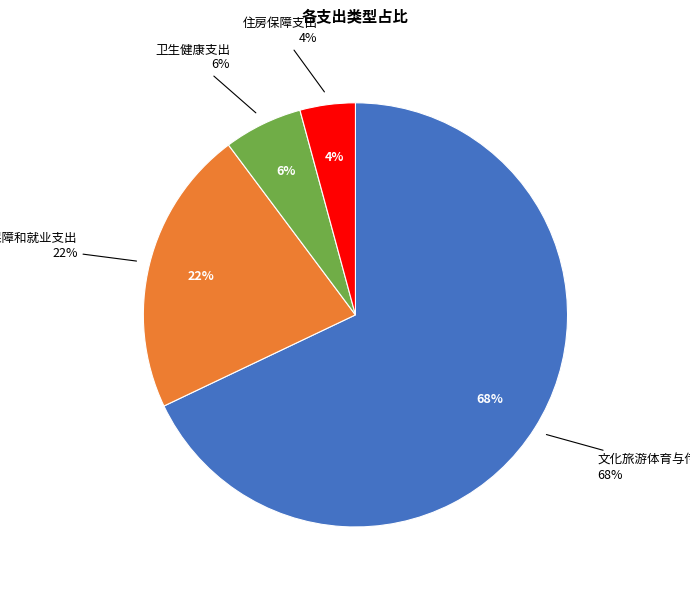

Approximately how many times larger is the value at 住房保障支出 compared to 卫生健康支出?

0.7